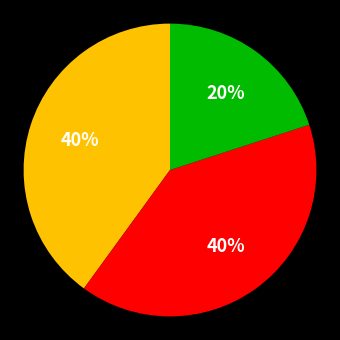

Is there any slice that represents more than half of the pie?

No